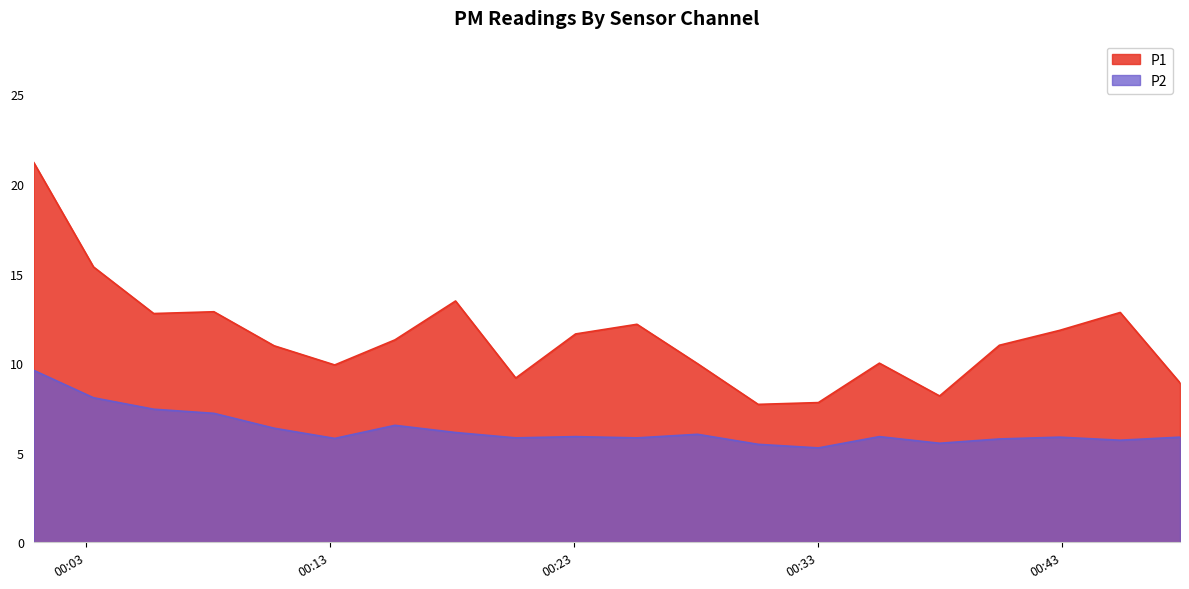

True or false: P1 and P2 cross at least once.

False